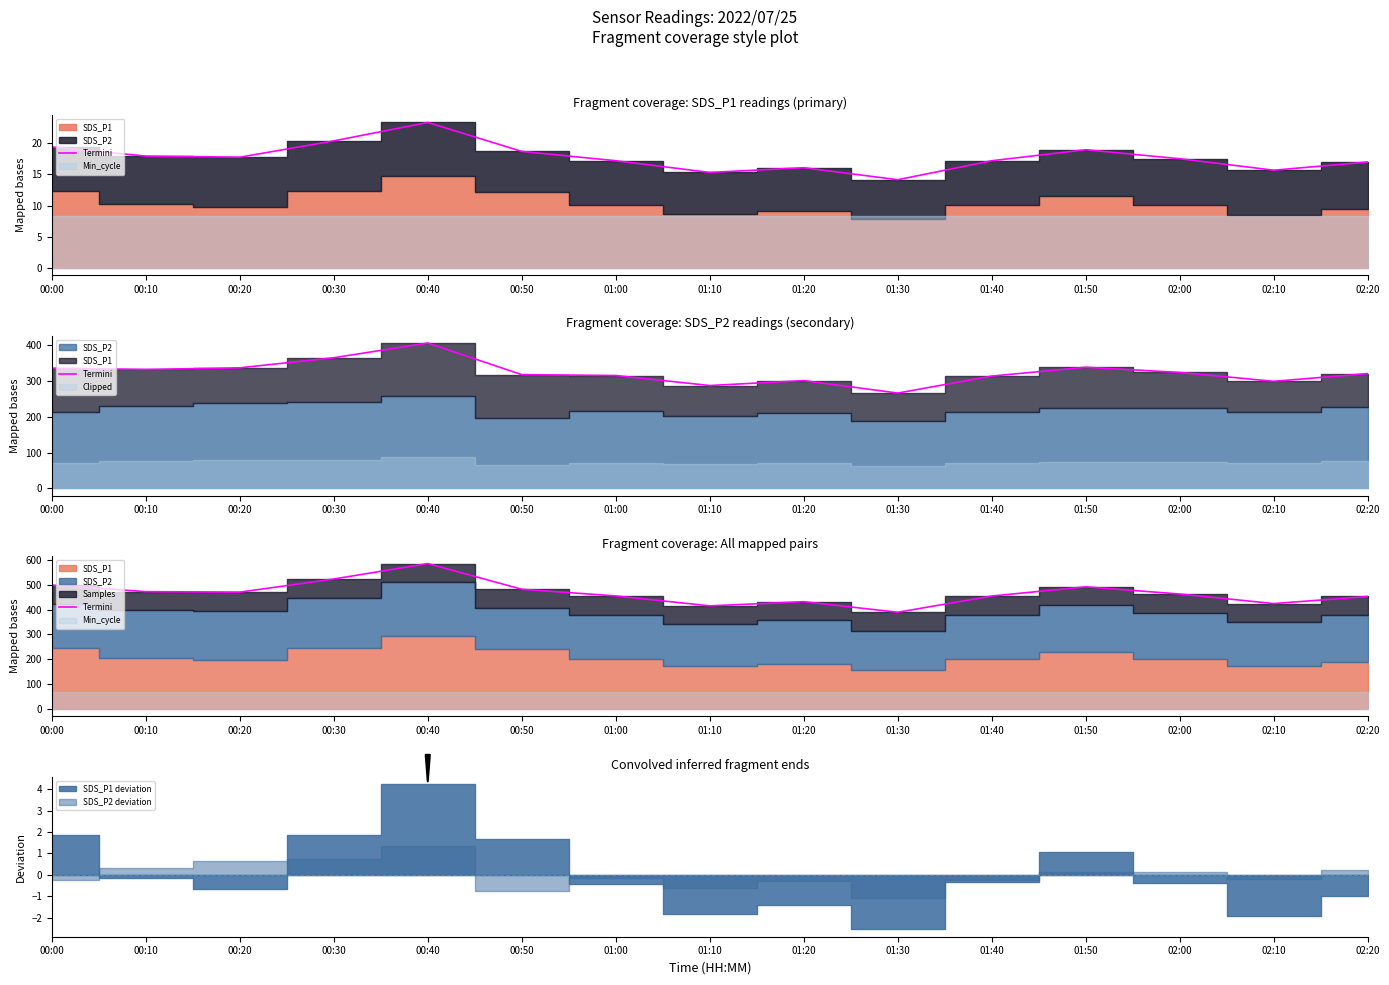

At which category does the chart reach its peak across all series?

00:40